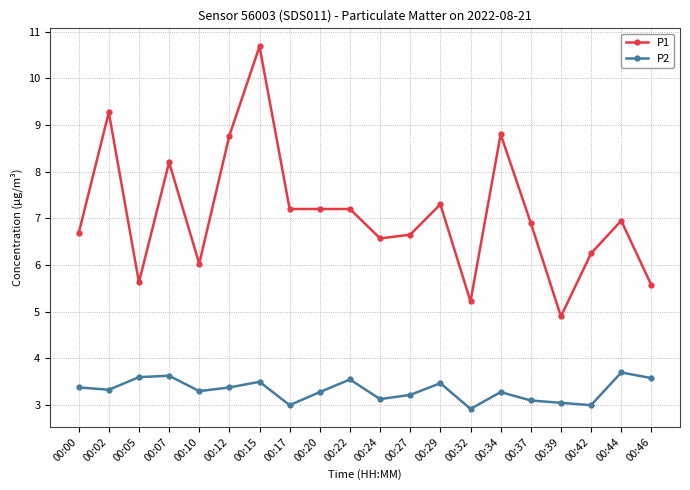

Which series has the widest spread of values?

P1